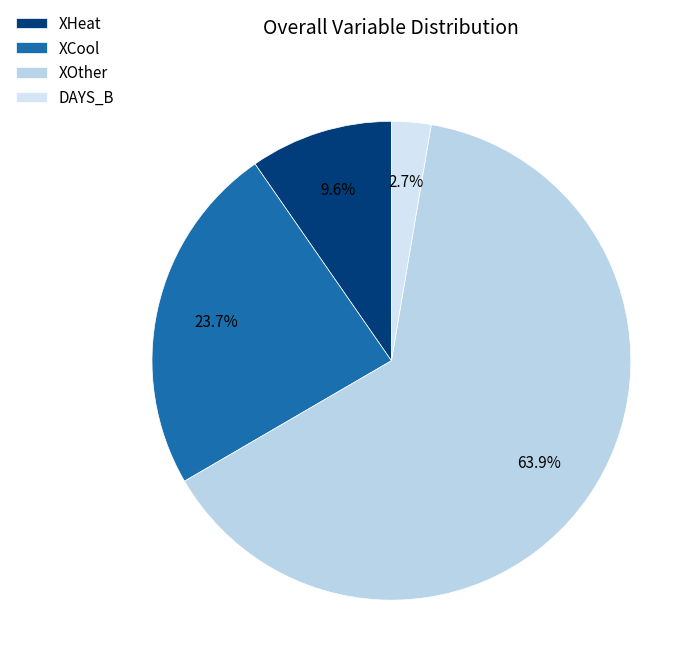

The XHeat slice represents 23% of the pie. True or false?

False